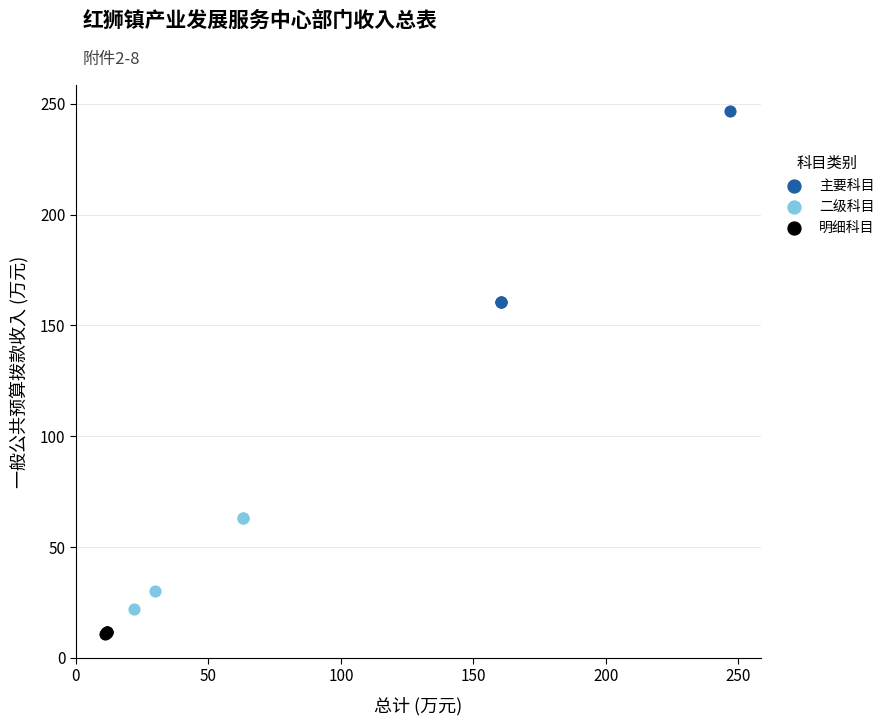

Which series reaches the maximum Y coordinate?

主要科目